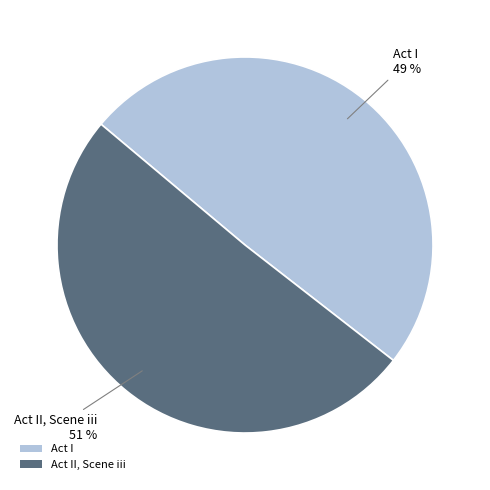

How many segments does this pie chart have?

2